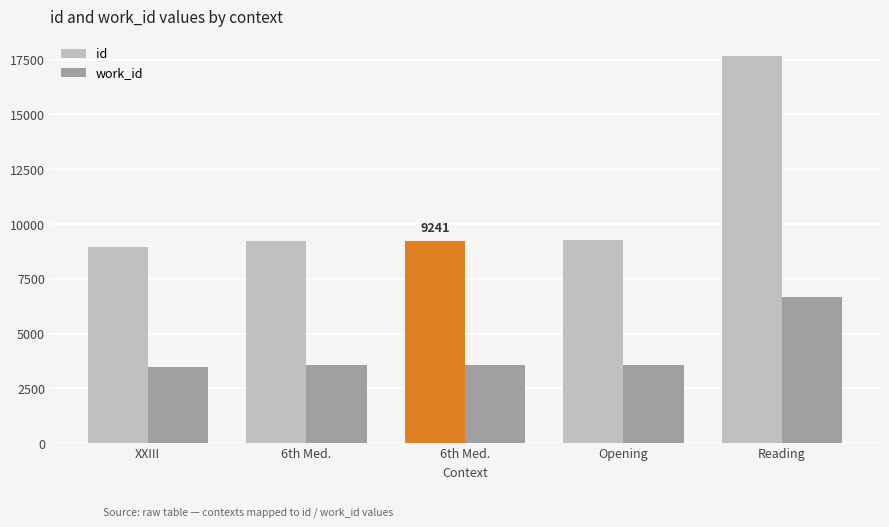

How many data points does each series have?

5